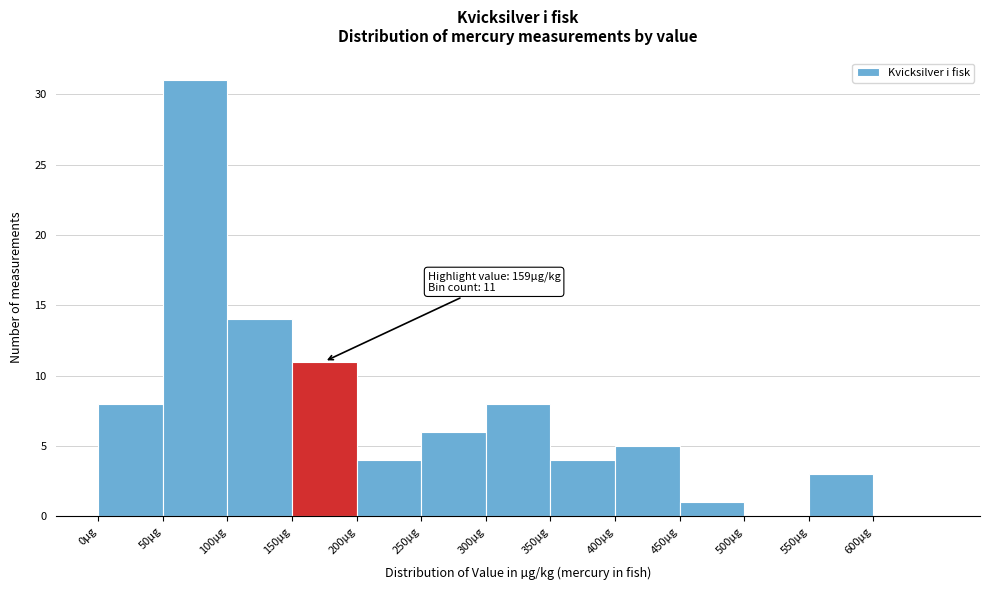

Over which range of the x-axis is the bar tallest?

50 to 100